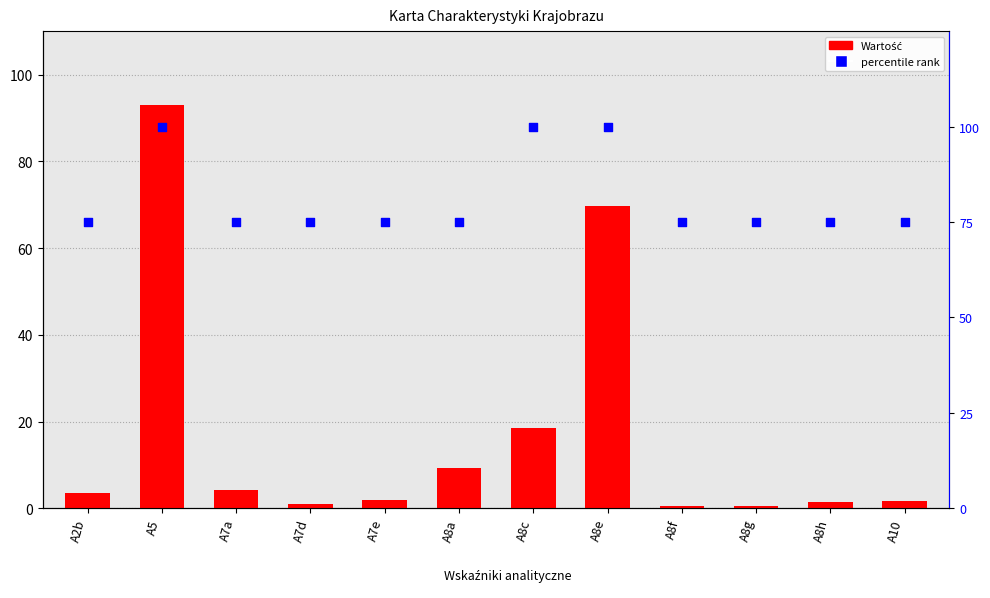

Which series has the widest spread of Y values?

Wartość